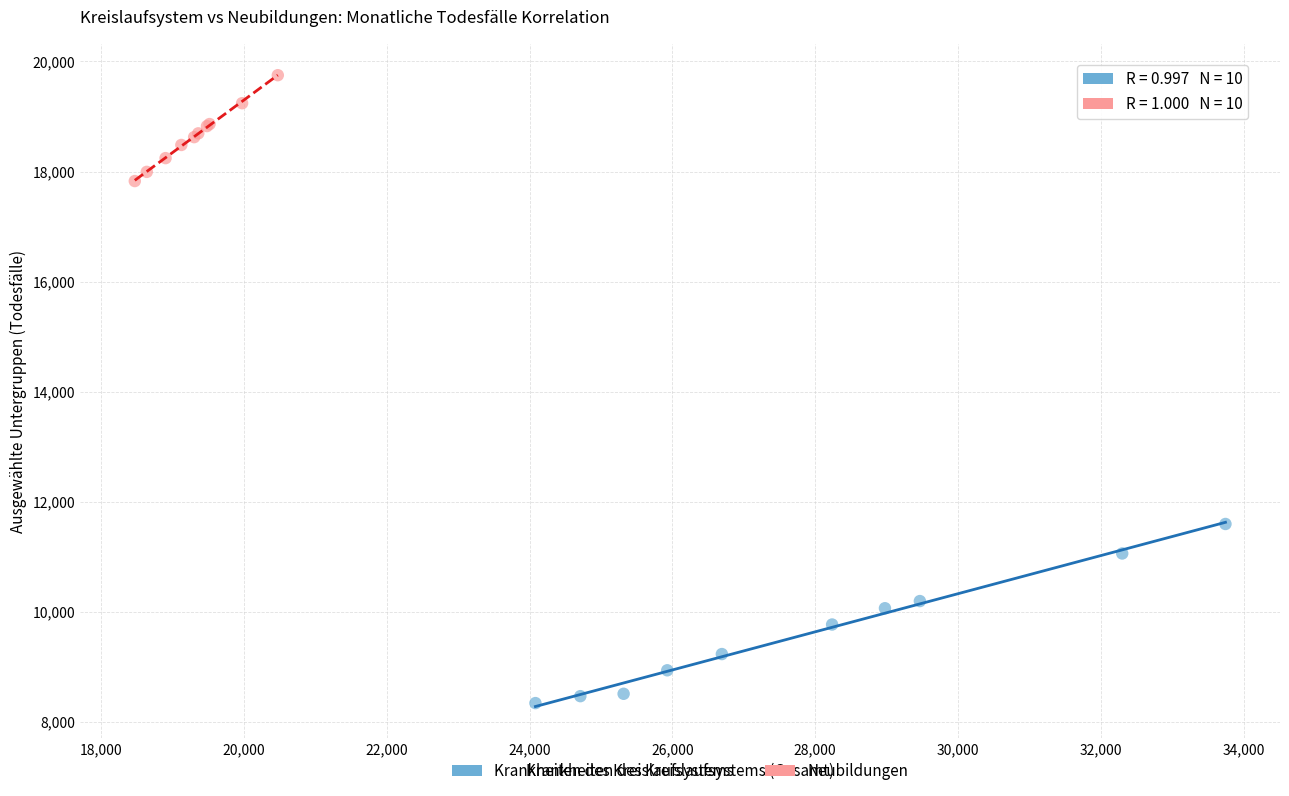

Which series has the largest Y range (max minus min)?

Krankheiten des Kreislaufsystems